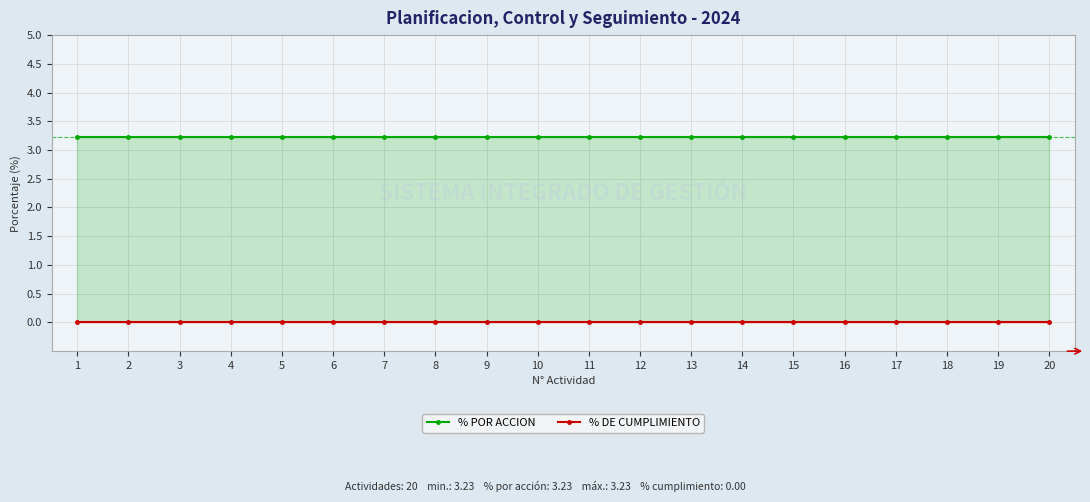

Where is % DE CUMPLIMIENTO nearest to the value 0?

1